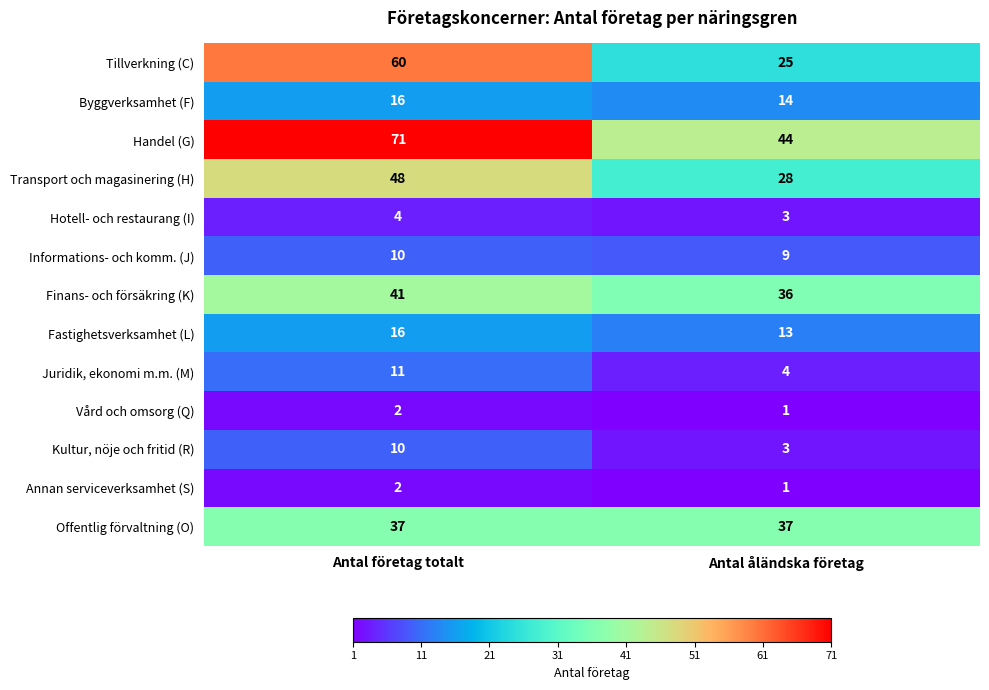

Rank the categories by Handel (G) value from highest to lowest.

Antal företag totalt, Antal åländska företag